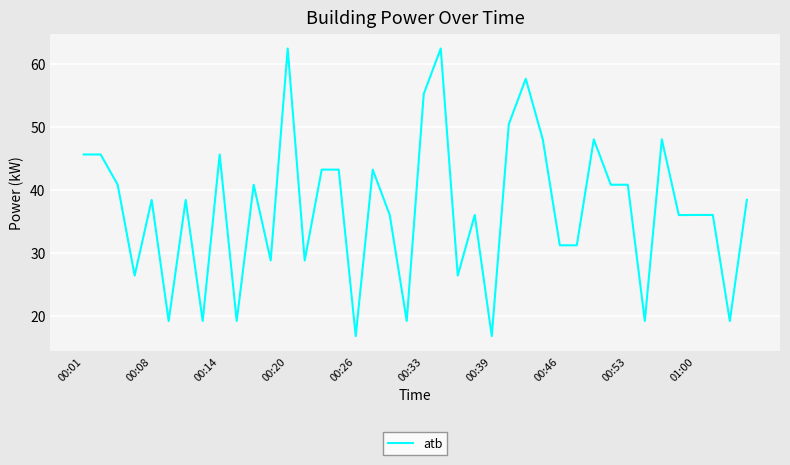

What is the smallest value displayed?

16.8